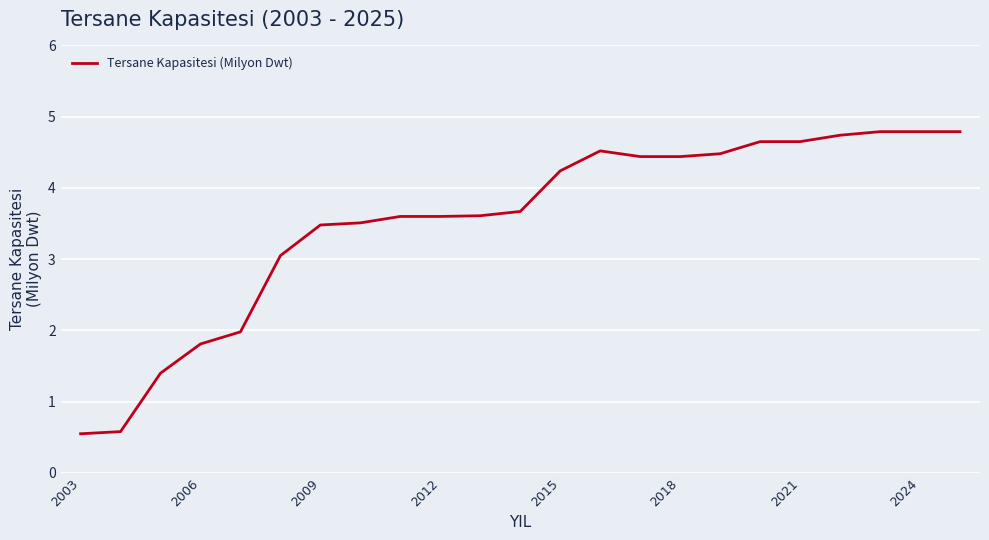

What is the difference between the maximum and minimum values?

4.2